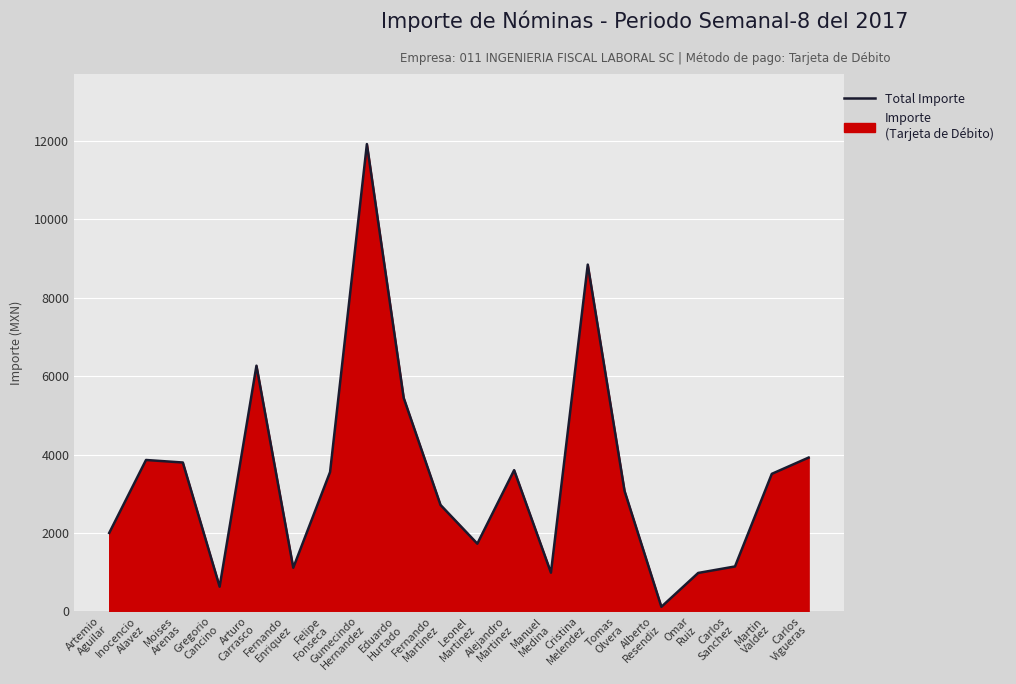

Reading right to left, extract all data points from this chart.

Carlos
Vigueras=3921.6	Martin
Valdez=3506.8	Carlos
Sanchez=1144.8	Omar
Ruiz=979.4	Alberto
Resendiz=116.0	Tomas
Olvera=3069.0	Cristina
Melendez=8843.4	Manuel
Medina=986.4	Alejandro
Martinez=3600.8	Leonel
Martinez=1725.8	Fernando
Martinez=2713.4	Eduardo
Hurtado=5443.2	Gumecindo
Hernandez=11916.8	Felipe
Fonseca=3553.6	Fernando
Enriquez=1112.6	Arturo
Carrasco=6265.4	Gregorio
Cancino=629.2	Moises
Arenas=3796.0	Inocencio
Alavez=3860.4	Artemio
Aguilar=1999.6